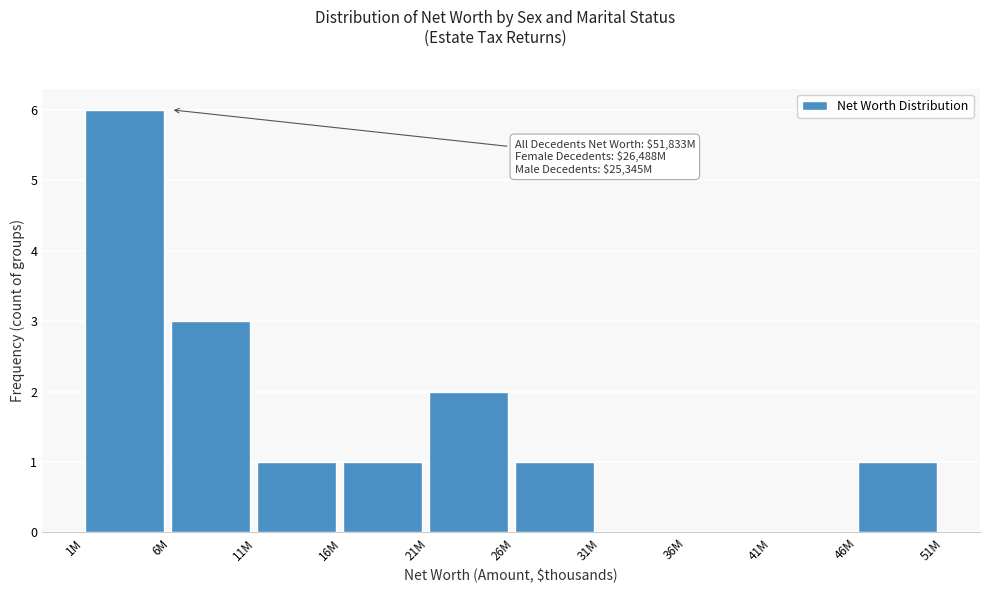

Reading left to right, extract all data points from this chart.

1M=6	6M=3	11M=1	16M=1	21M=2	26M=1	31M=0	36M=0	41M=0	46M=1